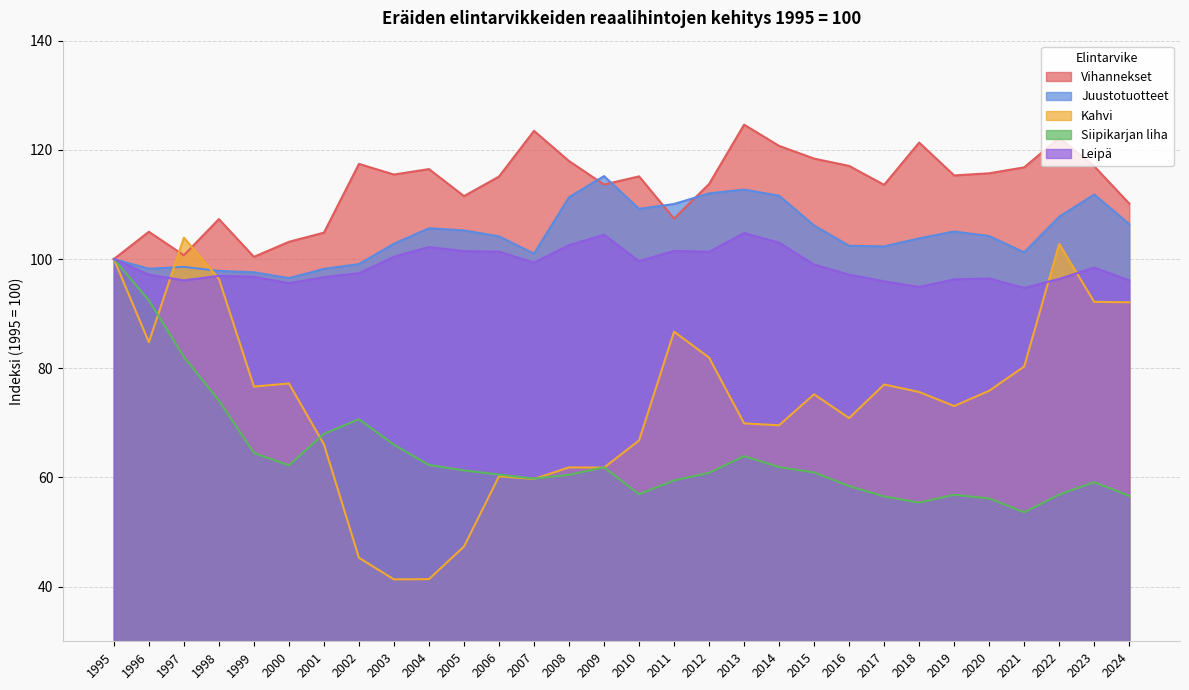

List the labels in order of Kahvi value, largest first.

1997, 2022, 1995, 1998, 2023, 2024, 2011, 1996, 2012, 2021, 2000, 2017, 1999, 2020, 2018, 2015, 2019, 2016, 2013, 2014, 2010, 2001, 2008, 2009, 2006, 2007, 2005, 2002, 2004, 2003